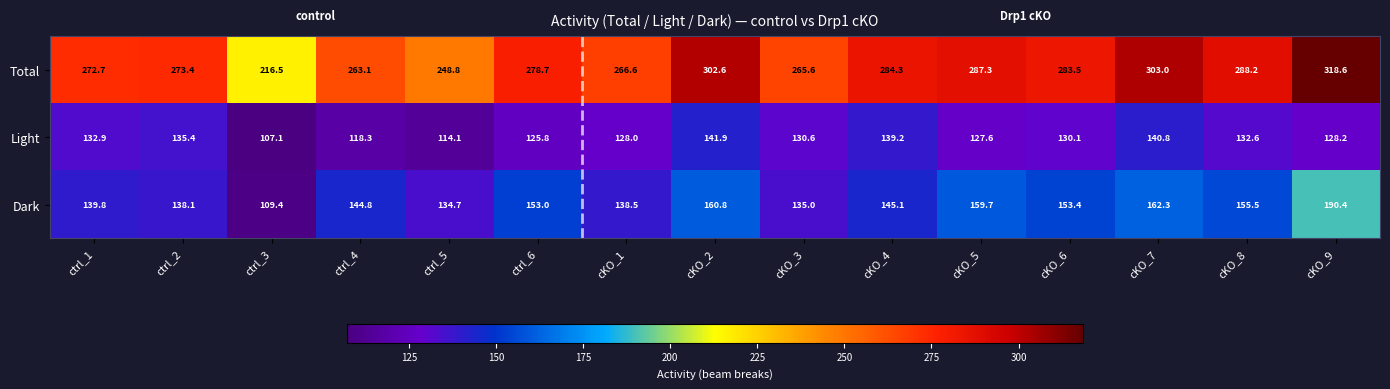

At which label is Total closest to 267?

cKO_1